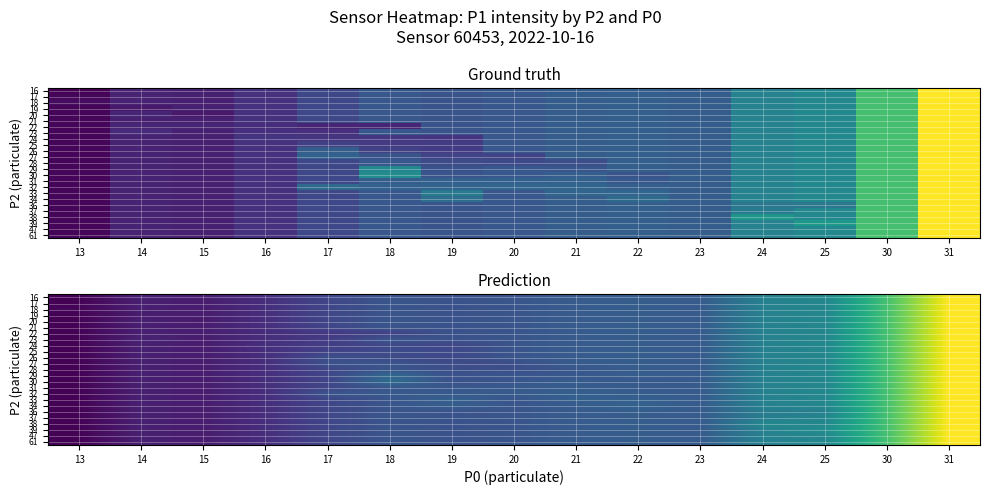

What is the total value across all series at 30?

1450.0